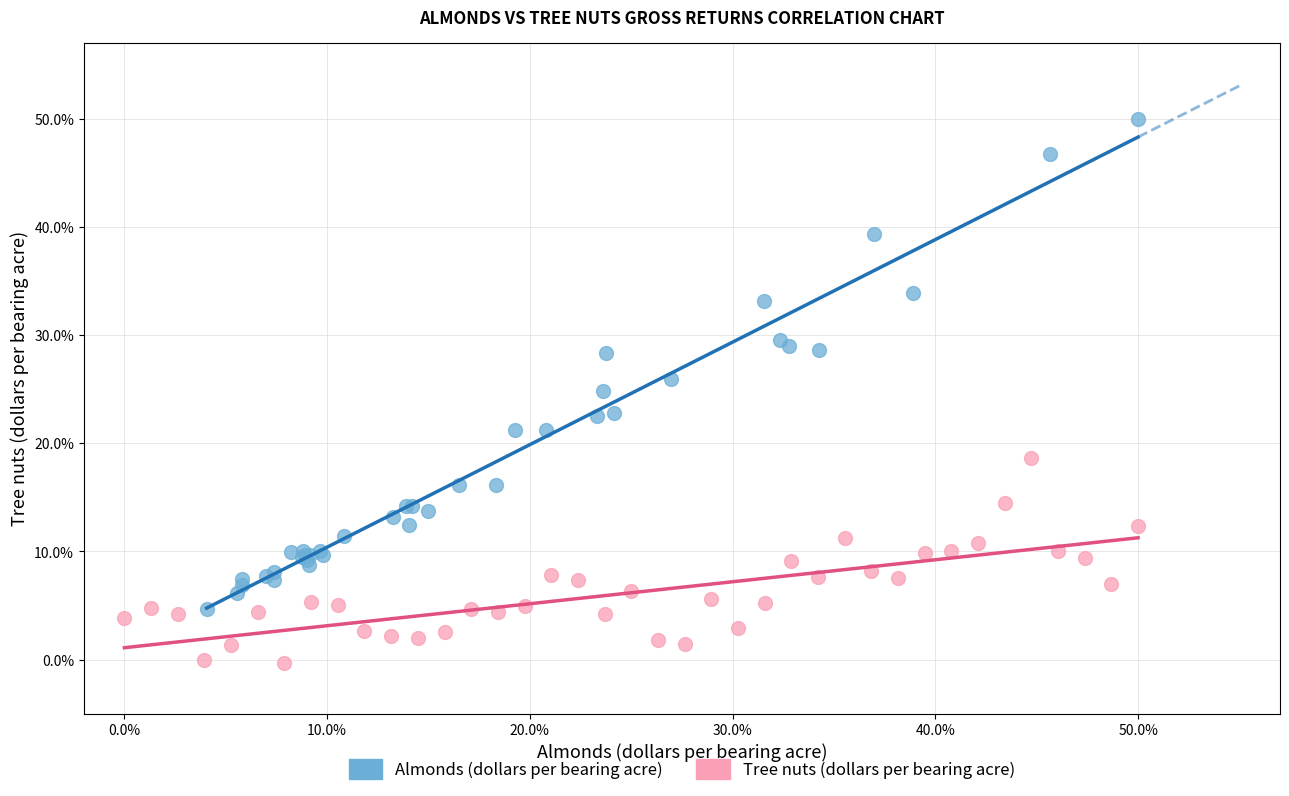

Which series reaches the maximum Y coordinate?

Almonds (dollars per bearing acre)